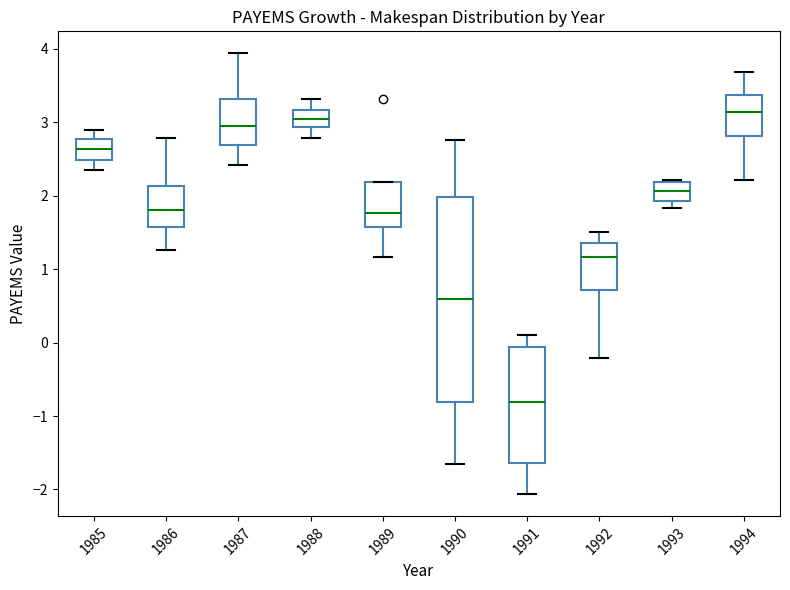

Which box is the tallest, from its lower edge to its upper edge?

1990